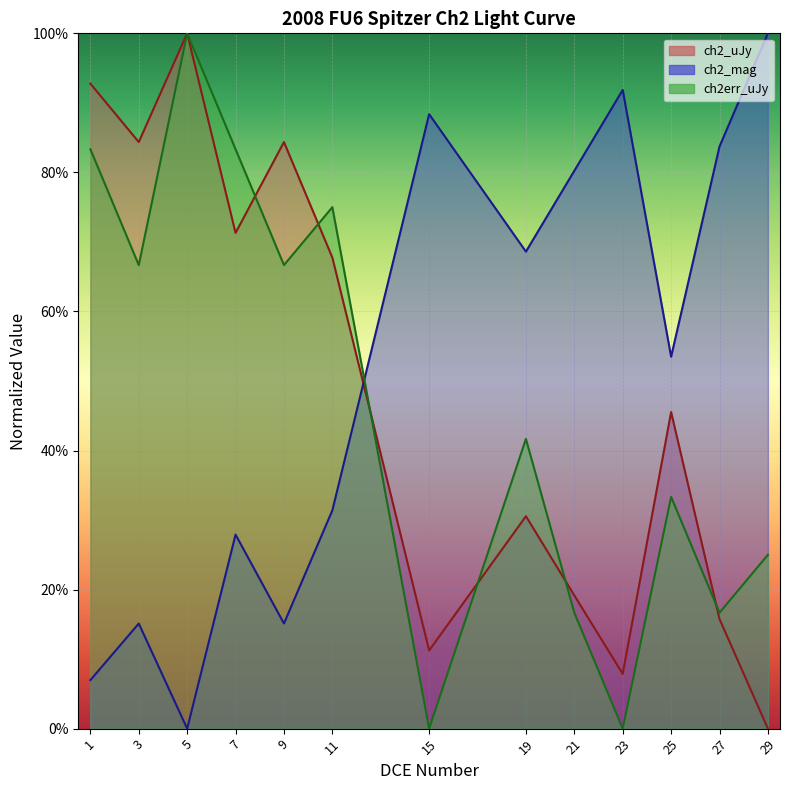

In ch2_uJy, how many points are higher than both neighbors (excluding endpoints)?

4